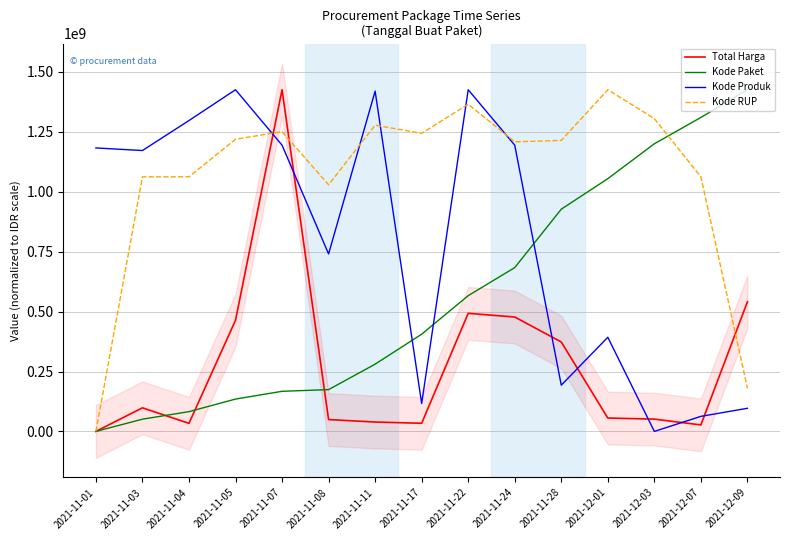

The Kode RUP series shows 1219361269.4 at 2021-11-05. True or false?

True